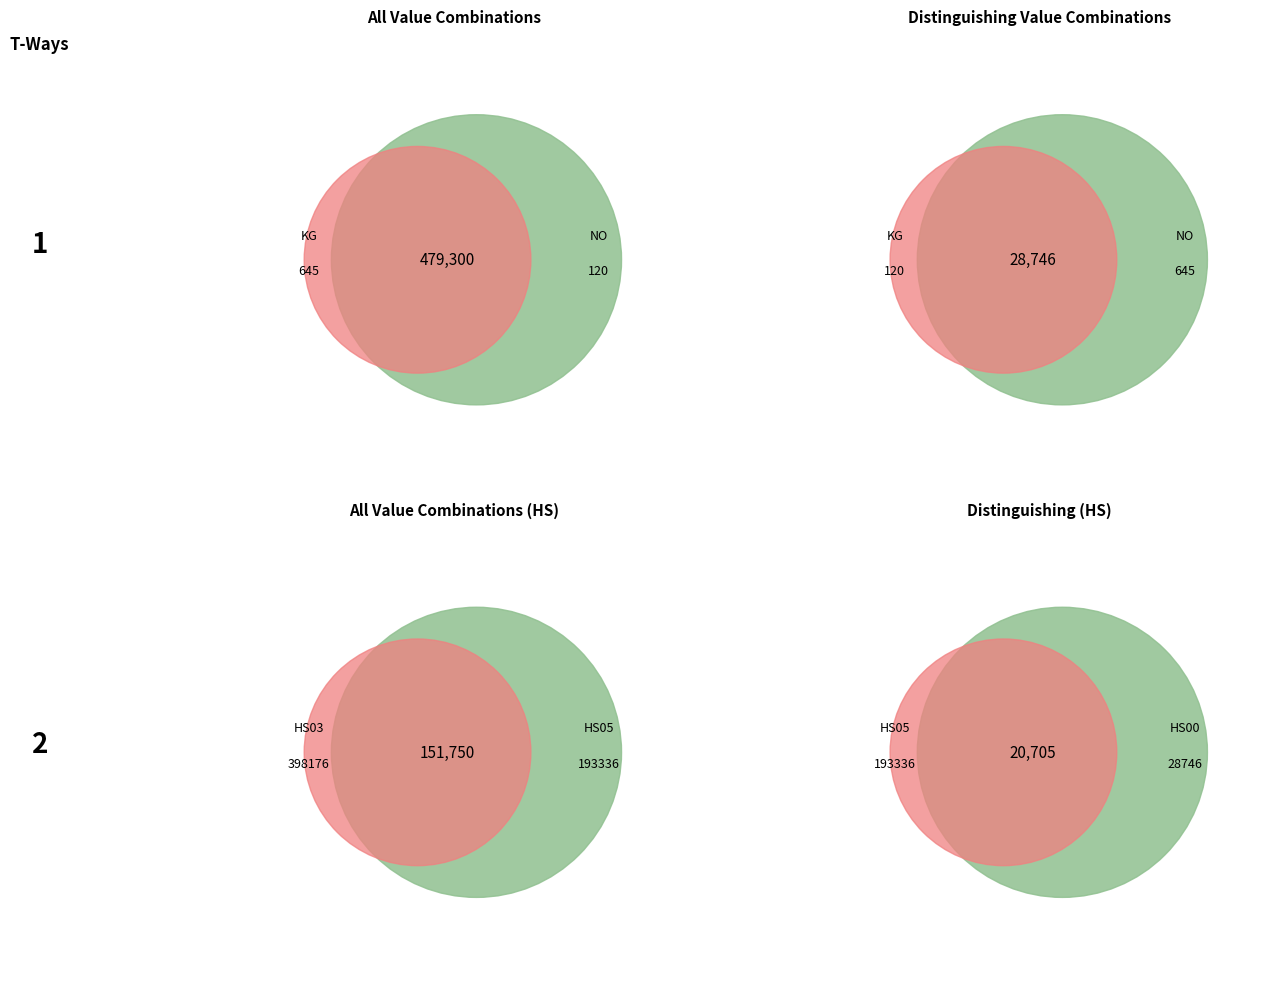

Approximately how many times larger is the value at KG compared to KG?

0.2